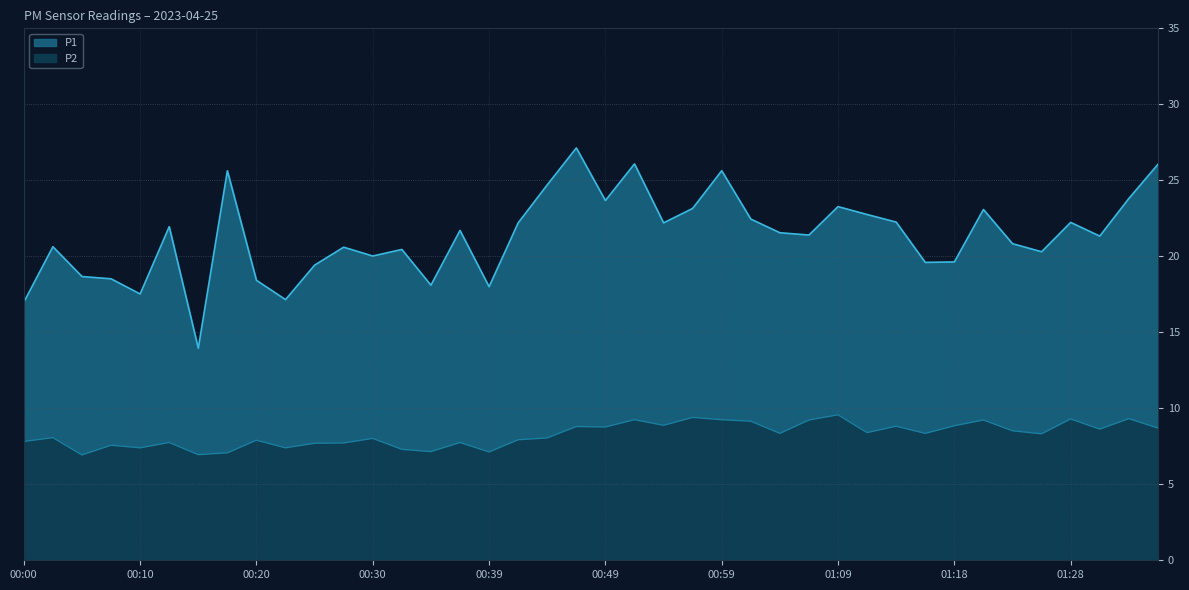

How many data points does each series have?

40